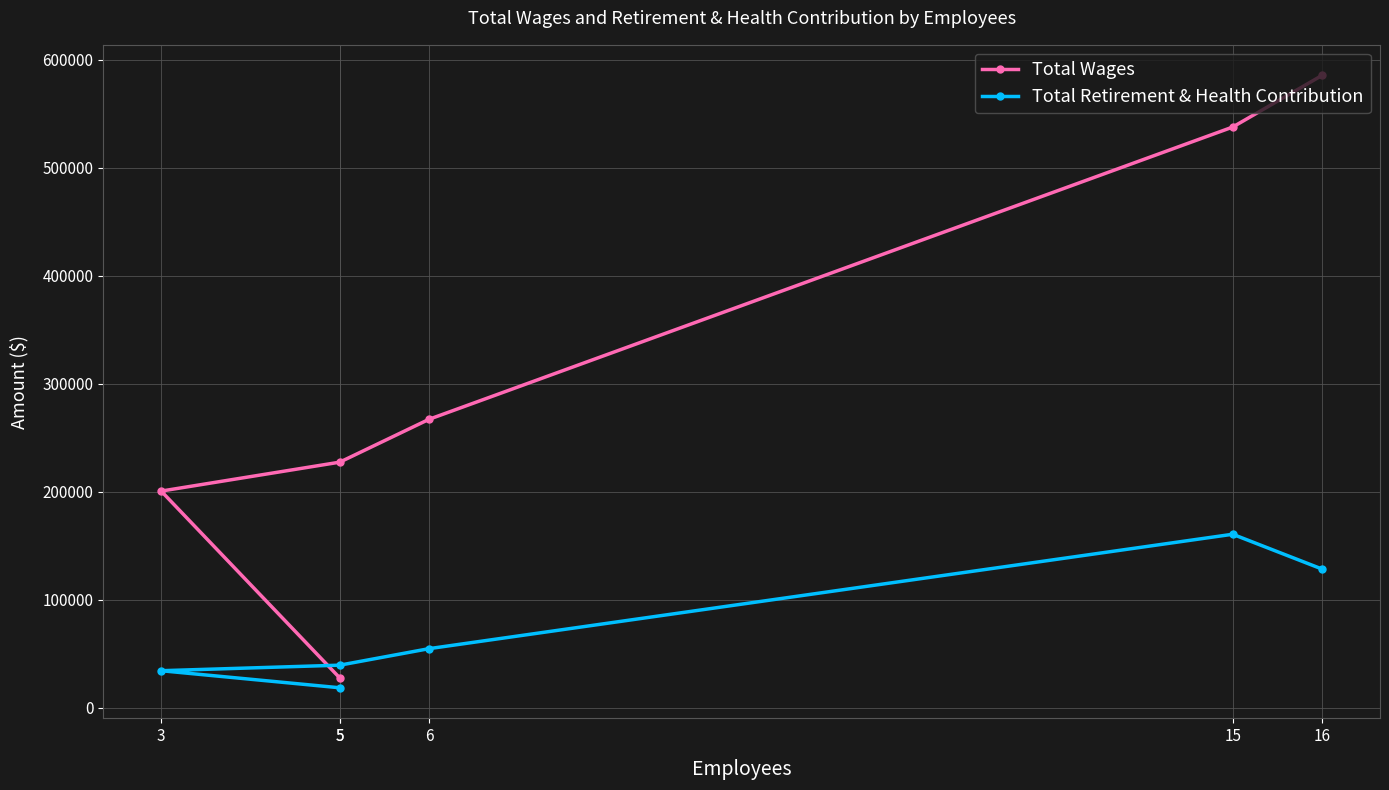

The Total Wages series shows 200662 at 3. True or false?

True